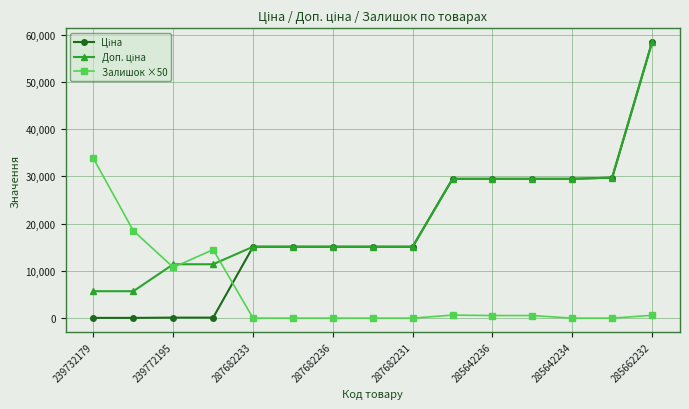

How many values in the Залишок ×50 series are below 550?

7